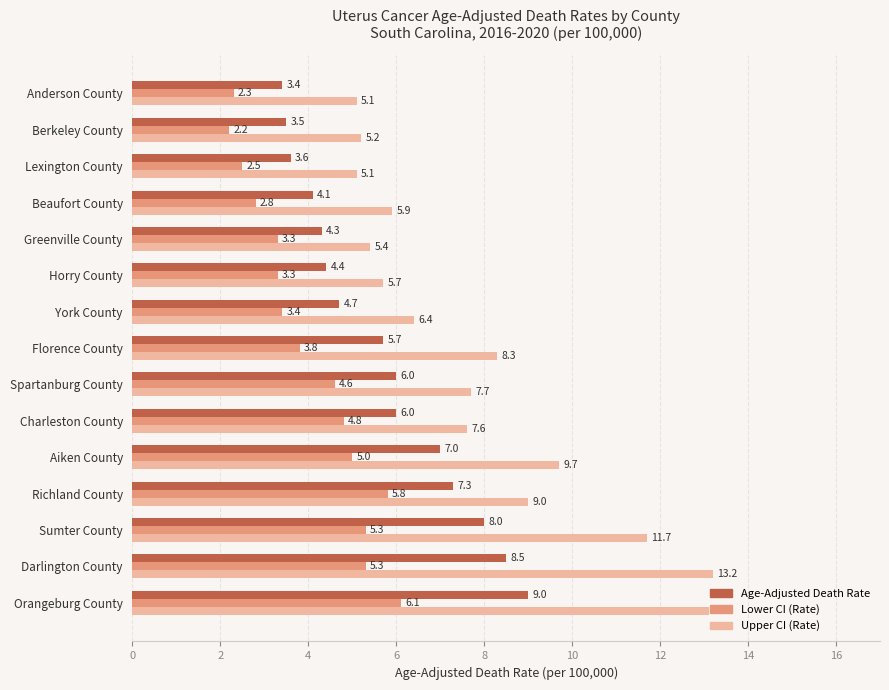

At Richland County, list the series in order from largest to smallest.

Upper CI (Rate), Age-Adjusted Death Rate, Lower CI (Rate)